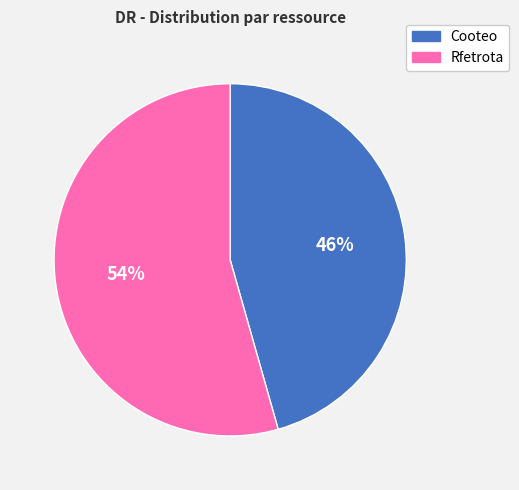

Is Cooteo the majority of the pie?

No